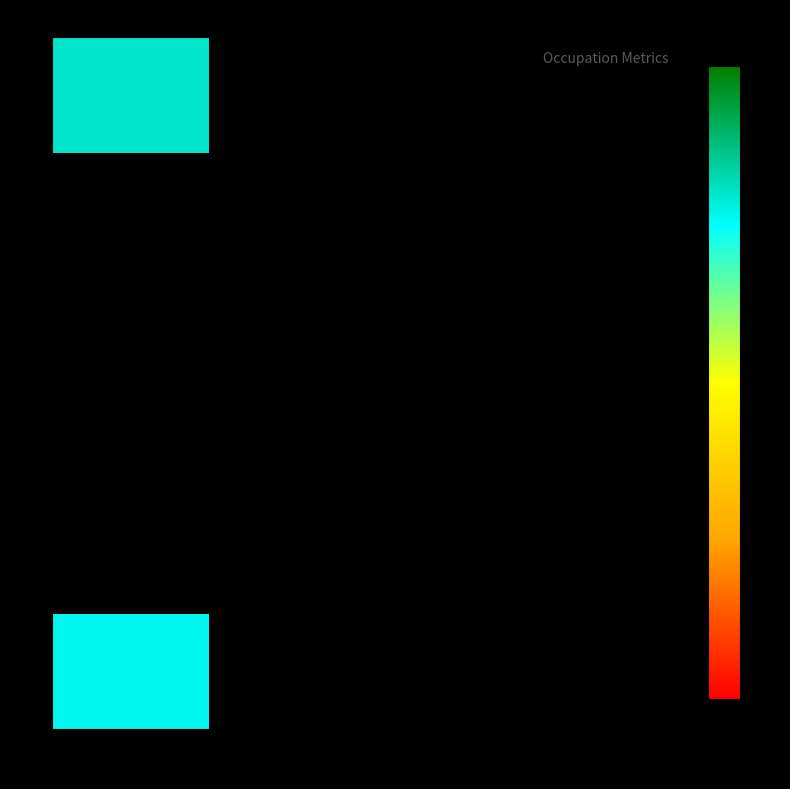

Count the number of categories in the chart.

2